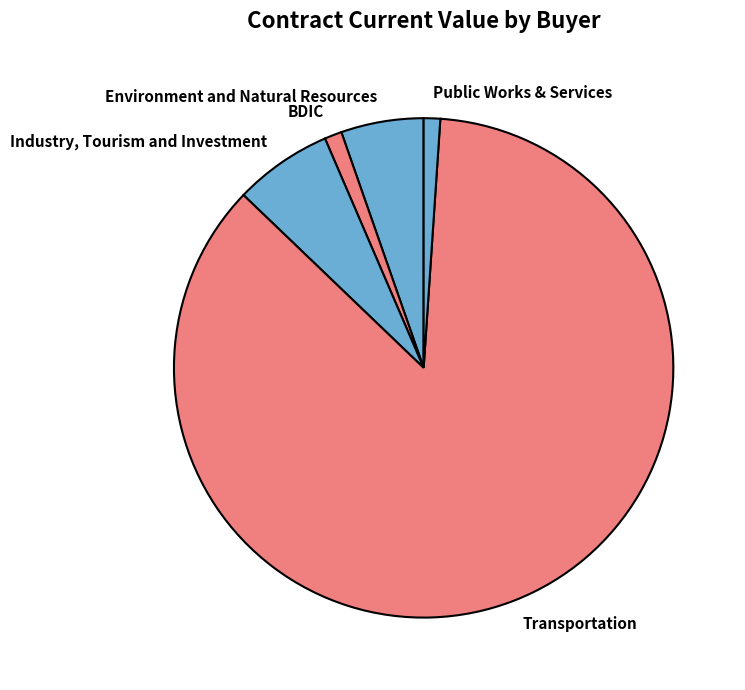

Between Environment and Natural Resources and Transportation, which is larger?

Transportation